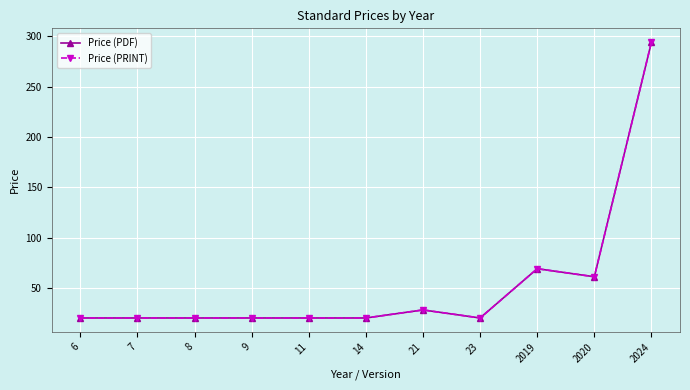

What is the sum of all Price (PRINT) values?

592.3